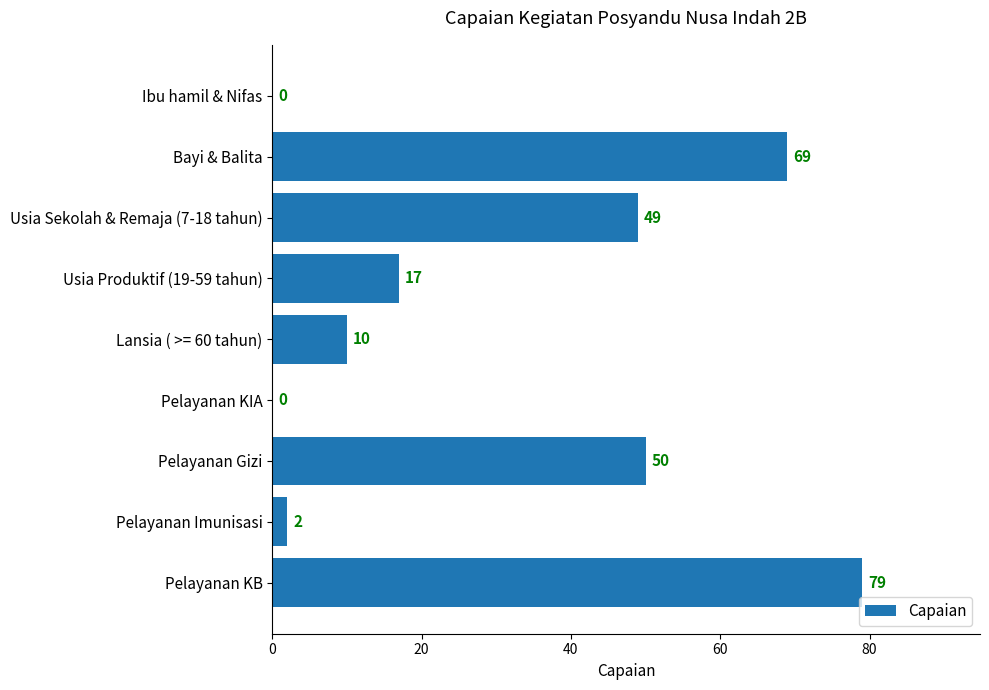

What is the maximum value shown in the chart?

79